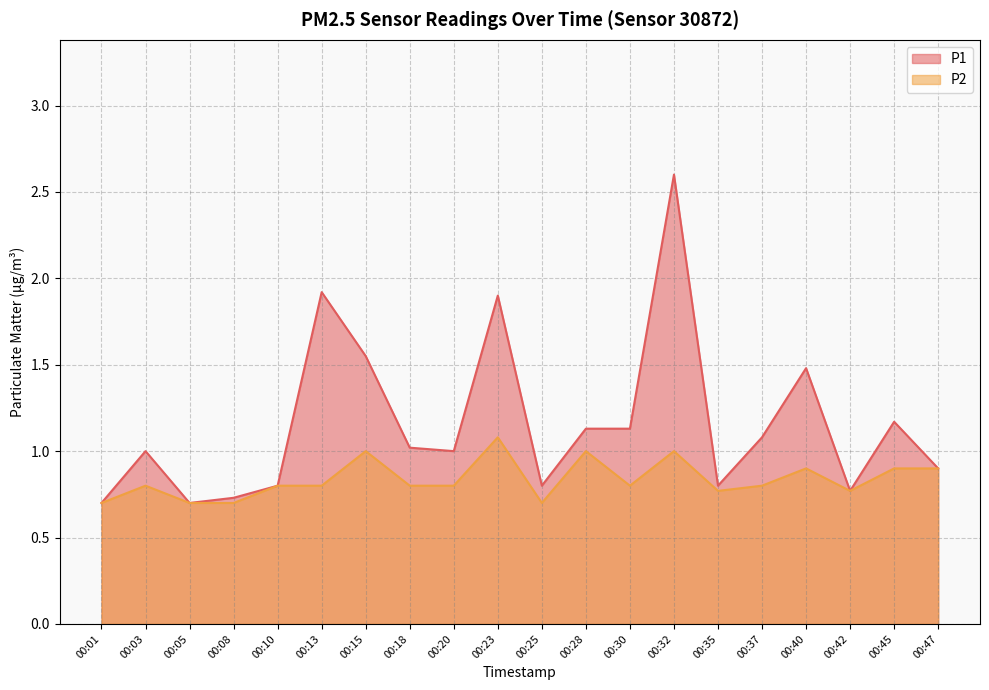

What is the greatest value displayed?

2.6